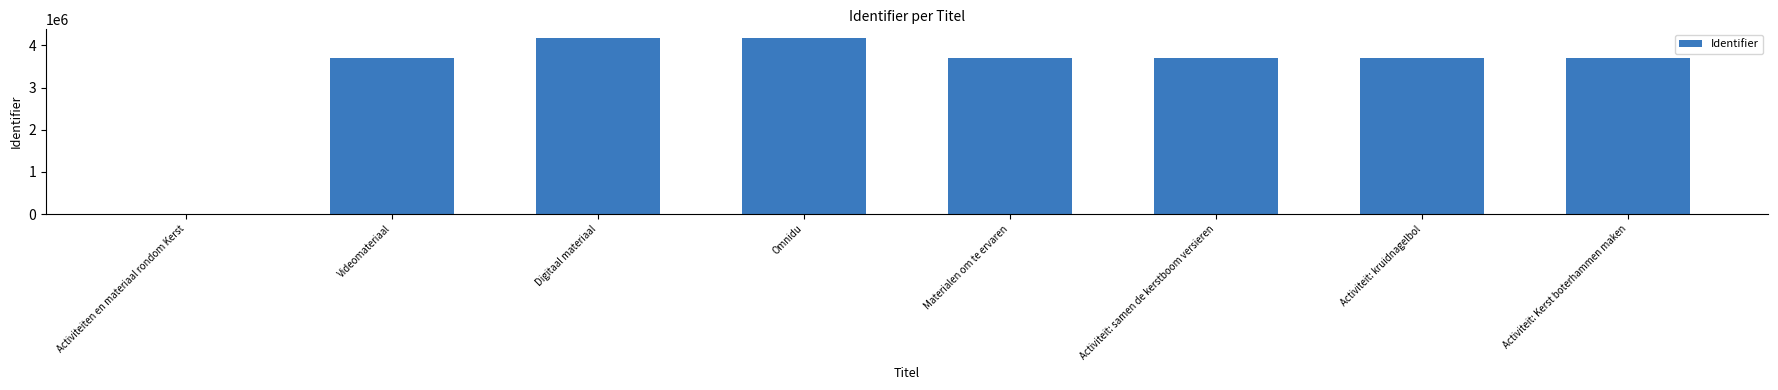

What is the ratio of the value at Omnidu to the value at Activiteit: samen de kerstboom versieren?

1.1